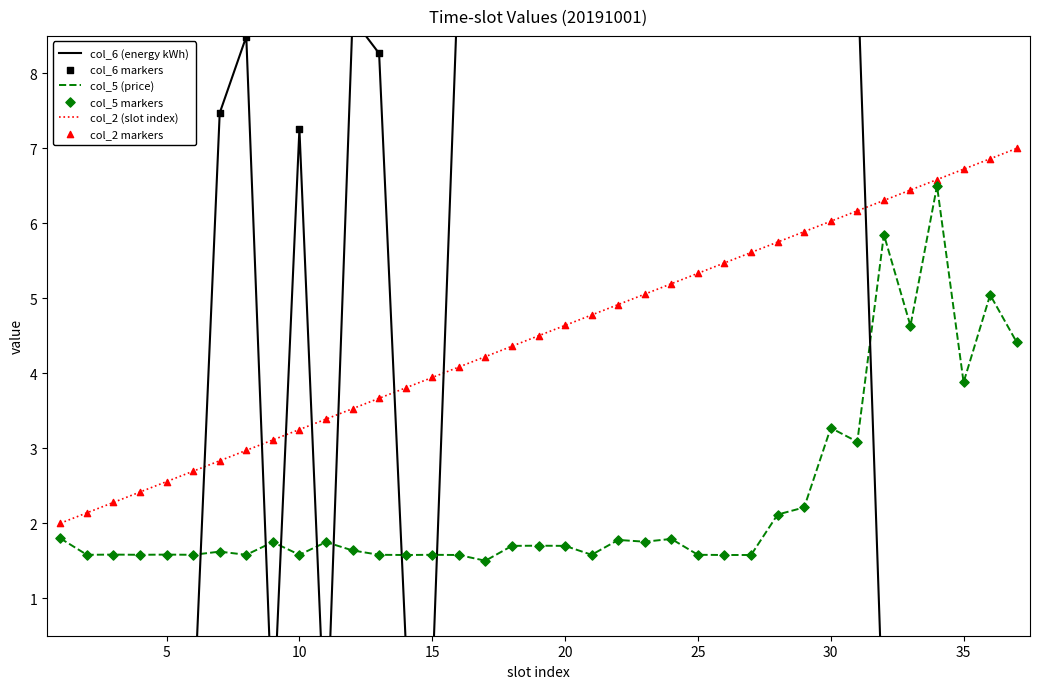

Which series has the largest total across all categories?

col_6 (energy kWh)